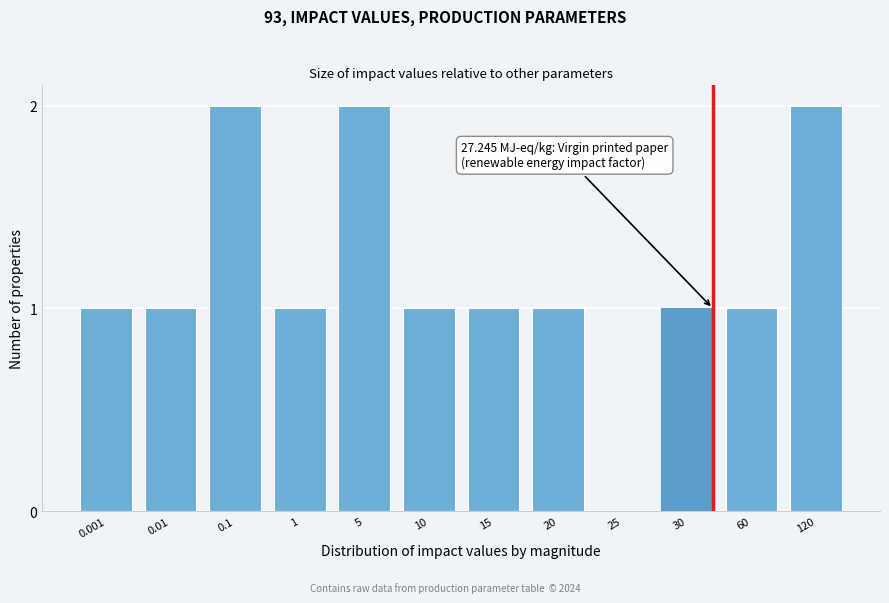

Reading right to left, transcribe all the data shown in this chart.

120=2	60=1	30=1	25=0	20=1	15=1	10=1	5=2	1=1	0.1=2	0.01=1	0.001=1